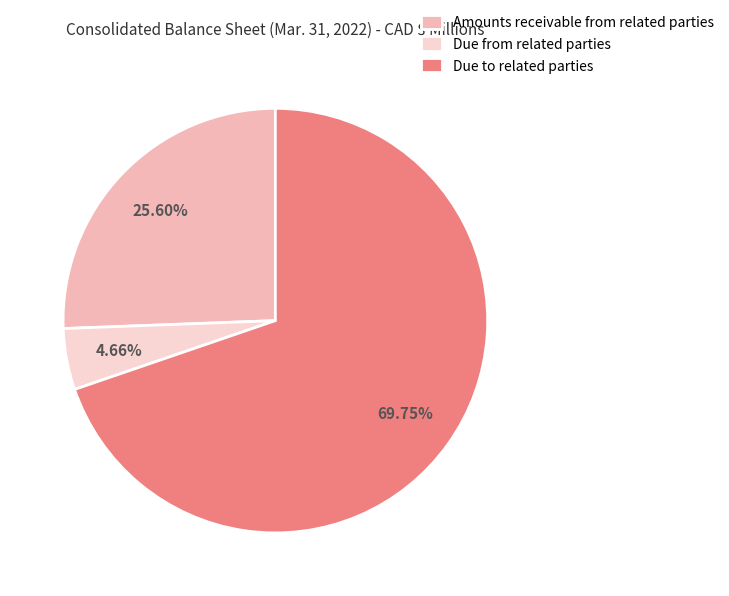

How many slices are in this pie chart?

3